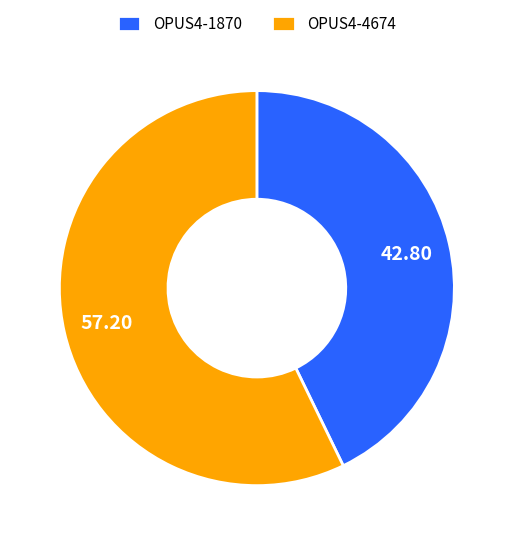

Which slice represents more than half of the pie?

OPUS4-4674